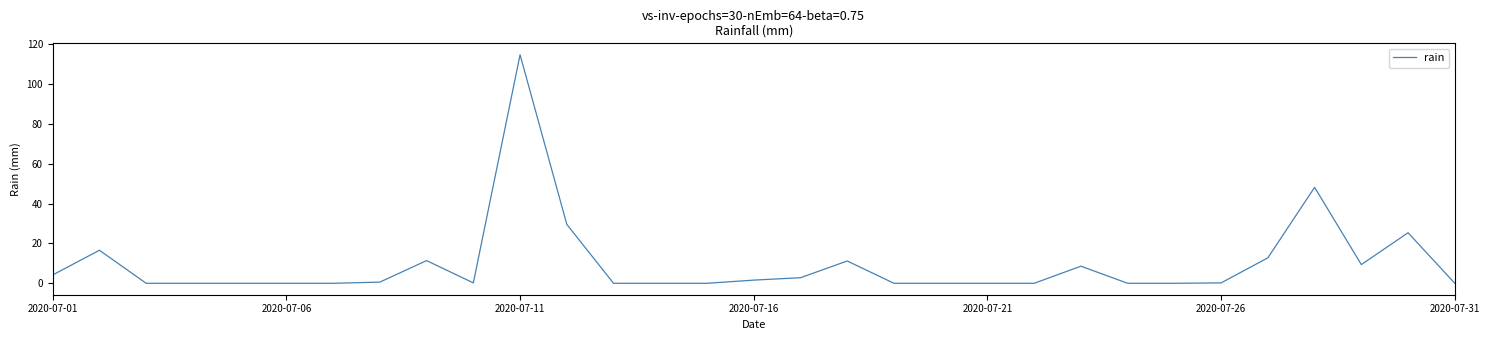

What is the difference between the maximum and minimum values?

114.8